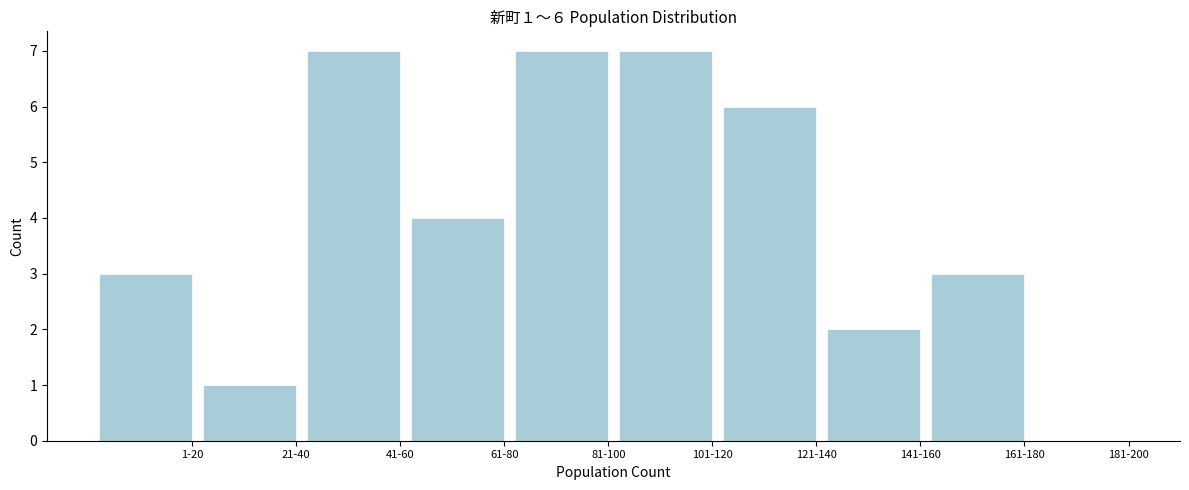

Reading left to right, list all the values displayed in this chart.

1-20=3	21-40=1	41-60=7	61-80=4	81-100=7	101-120=7	121-140=6	141-160=2	161-180=3	181-200=0